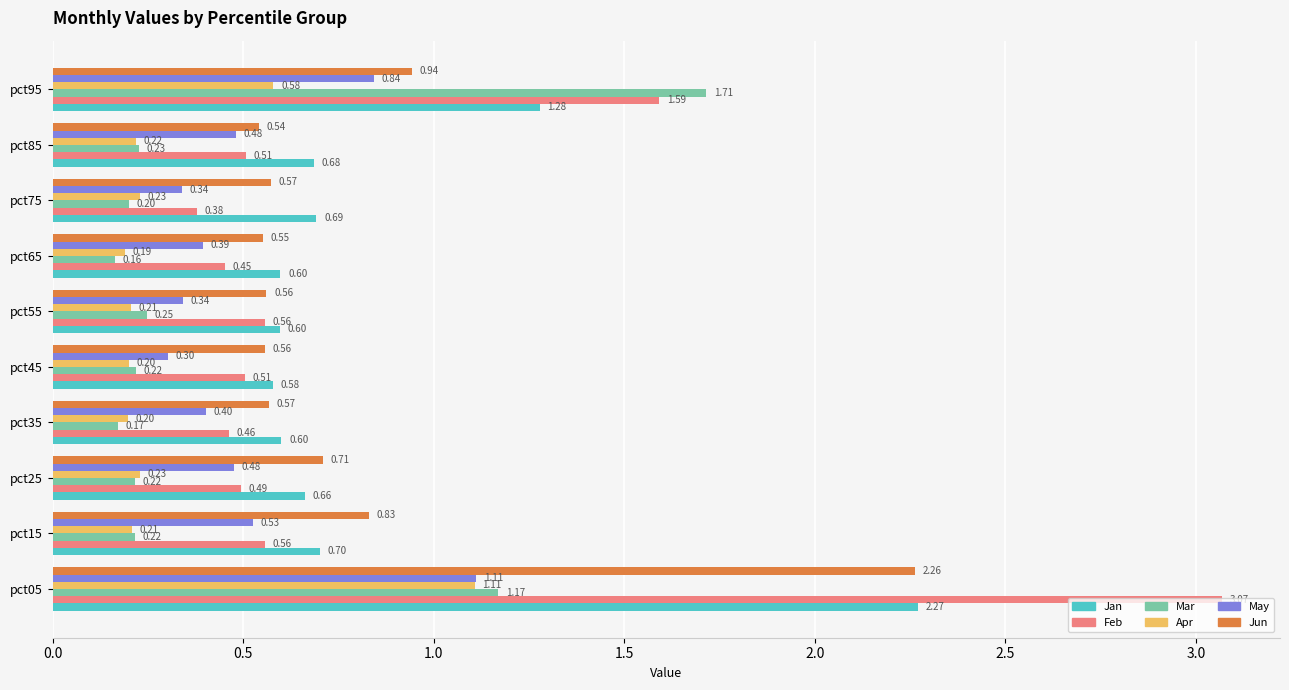

Is the value of Jan at pct85 greater than the value of May at pct85?

Yes